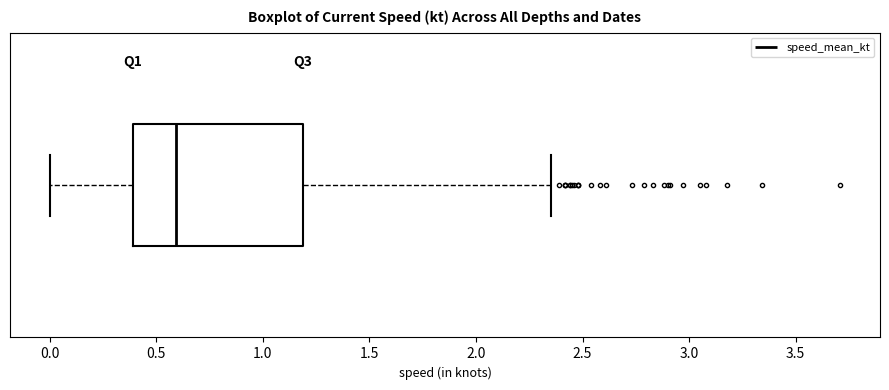

Read this box plot against the x-axis: the position of the median line, the range covered by the box, and the ends of both whiskers. The values are not printed on the chart, so give them approximately, as read against the axis.

median 0.60, box 0.40 to 1.20, whiskers 0.00 to 2.35